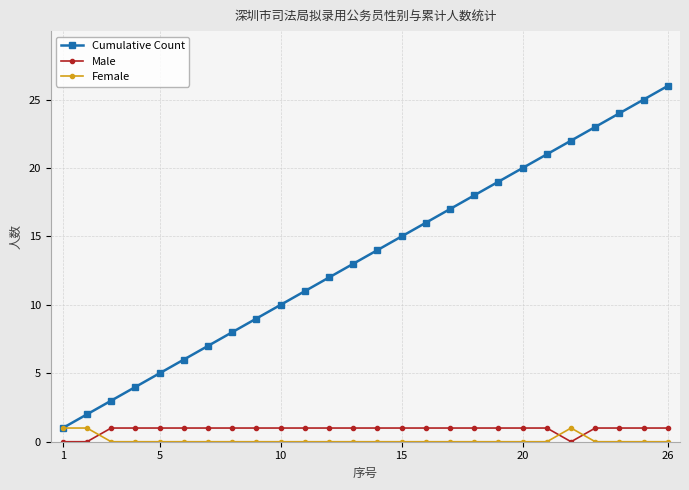

Which series has the widest spread of values?

Cumulative Count